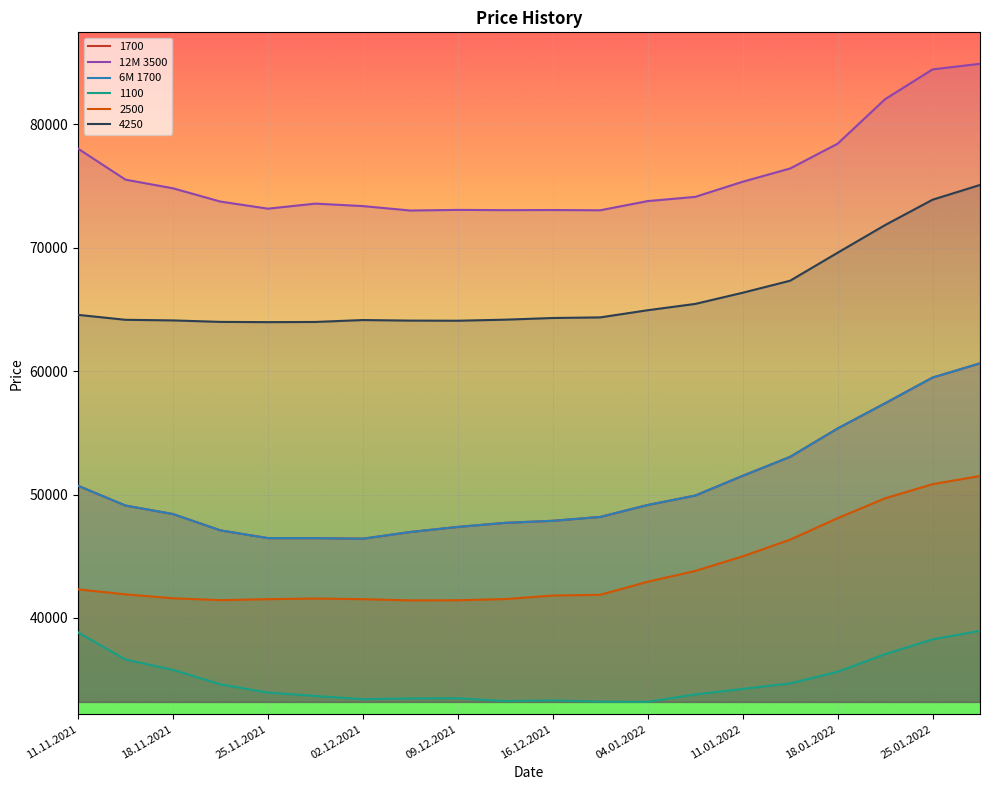

Rank the series at 25.11.2021 from highest to lowest value.

12M 3500, 4250, 1700, 6M 1700, 2500, 1100